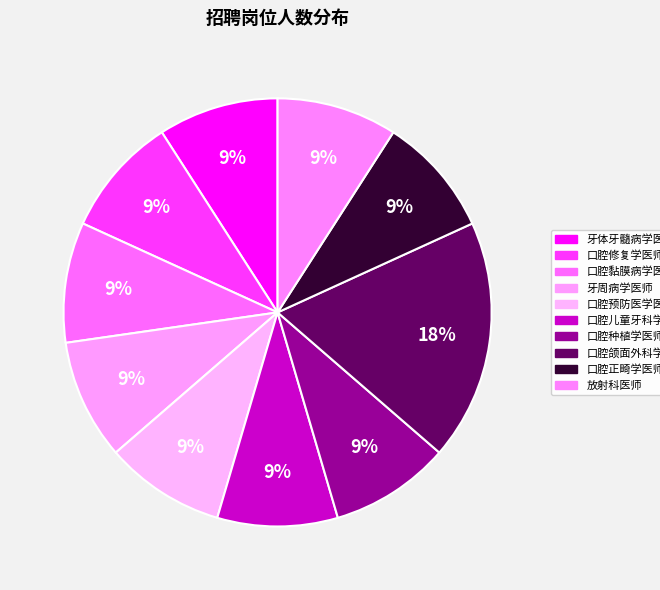

How many segments does this pie chart have?

10